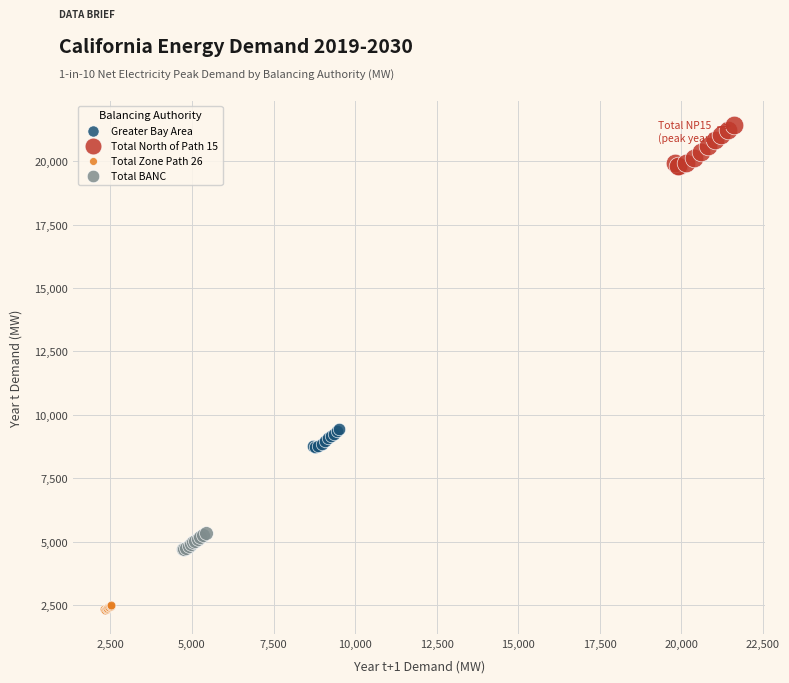

What are all the series names shown in the legend?

Greater Bay Area, Total North of Path 15, Total Zone Path 26, Total BANC